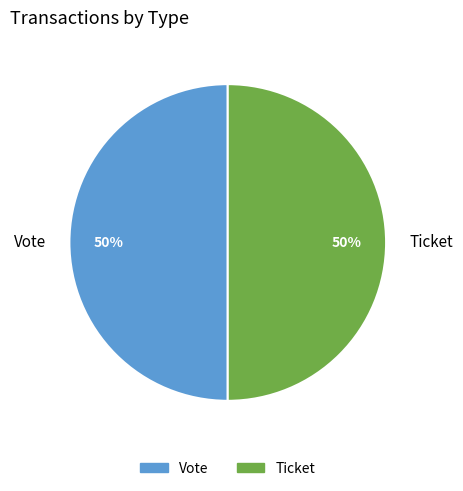

What percentage is the Ticket slice, to the nearest percent?

50%